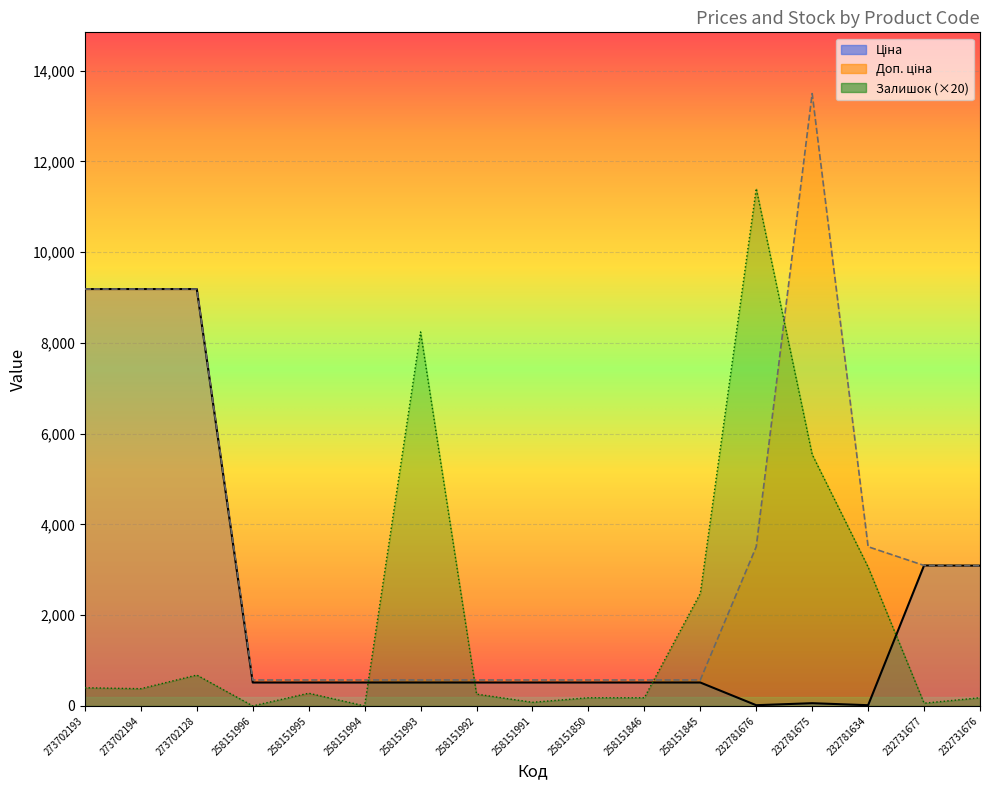

Between 273702194 and 258151846, which series saw the biggest shift?

Ціна